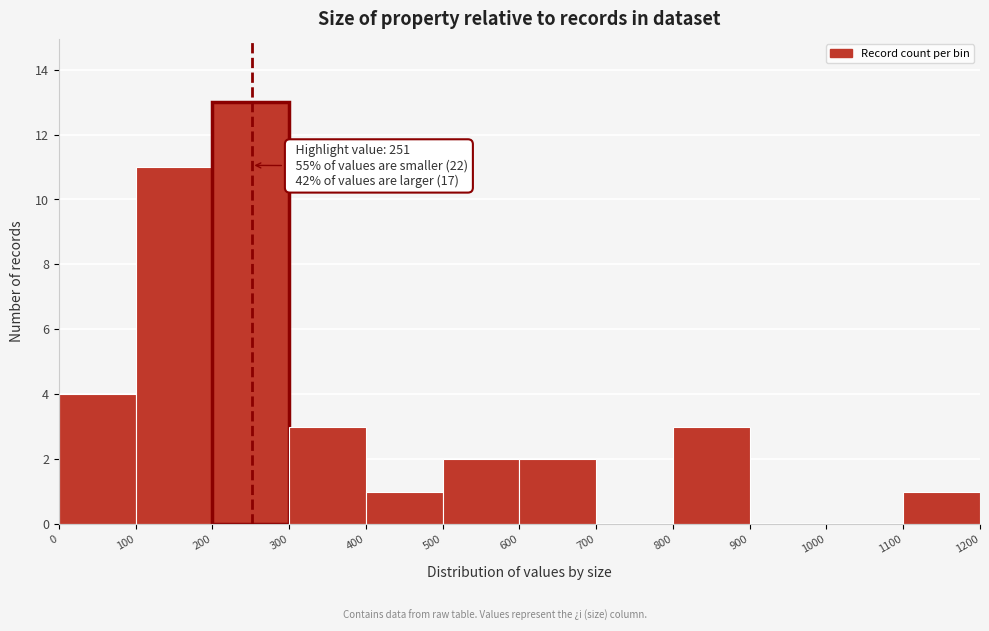

Which range on the x-axis has the tallest bar?

200 to 300